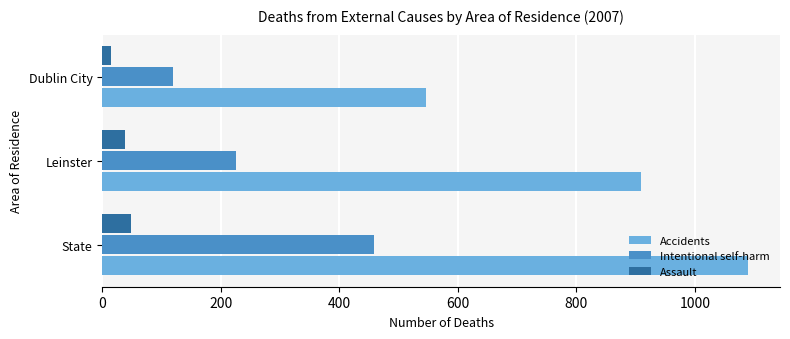

At how many categories does at least one series exceed 1055?

1